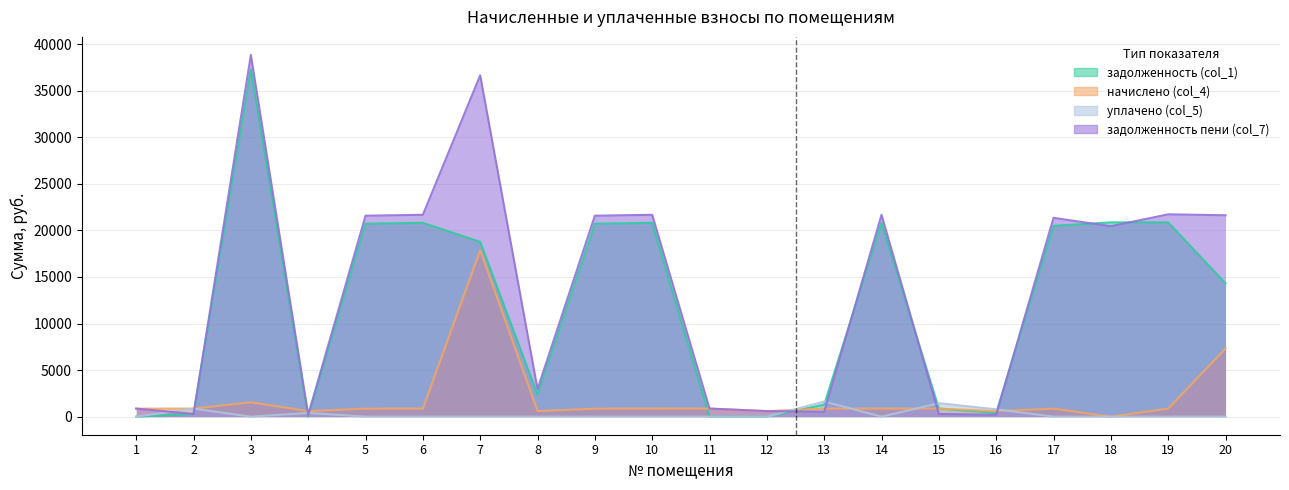

How many interior local peaks does the задолженность (col_1) series have?

4